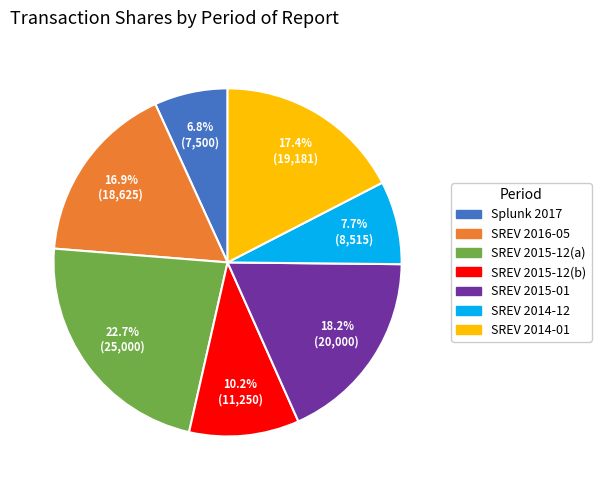

Is there any slice that represents more than half of the pie?

No